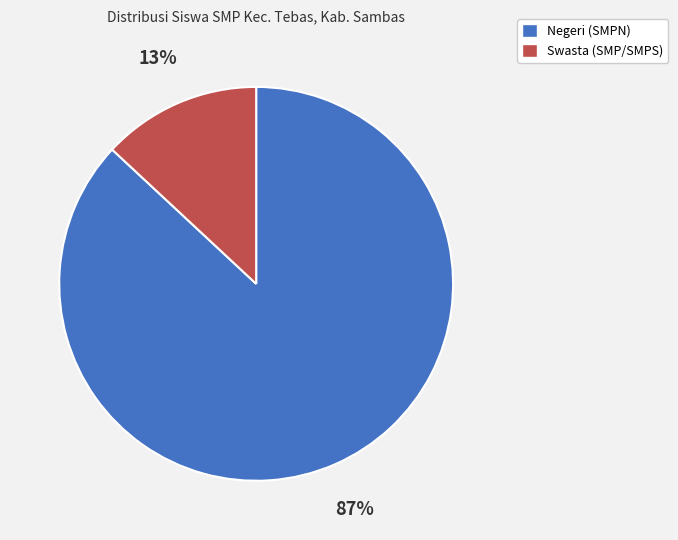

Is the sum of Negeri (SMPN) and Swasta (SMP/SMPS) greater than half?

Yes